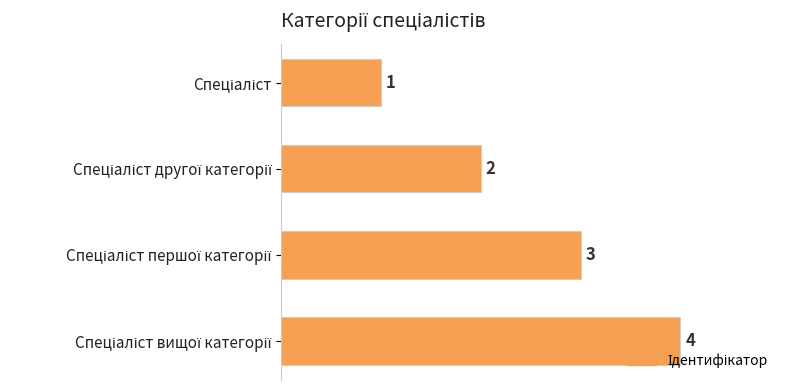

How many series are shown in this chart?

1